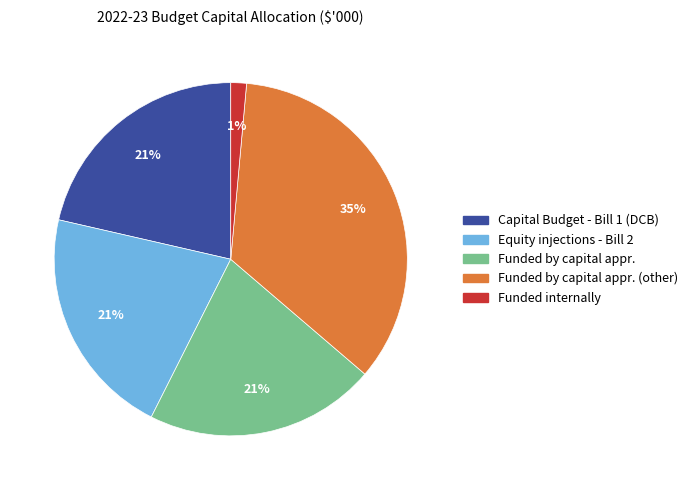

To the nearest percent, what is the average slice percentage?

20%